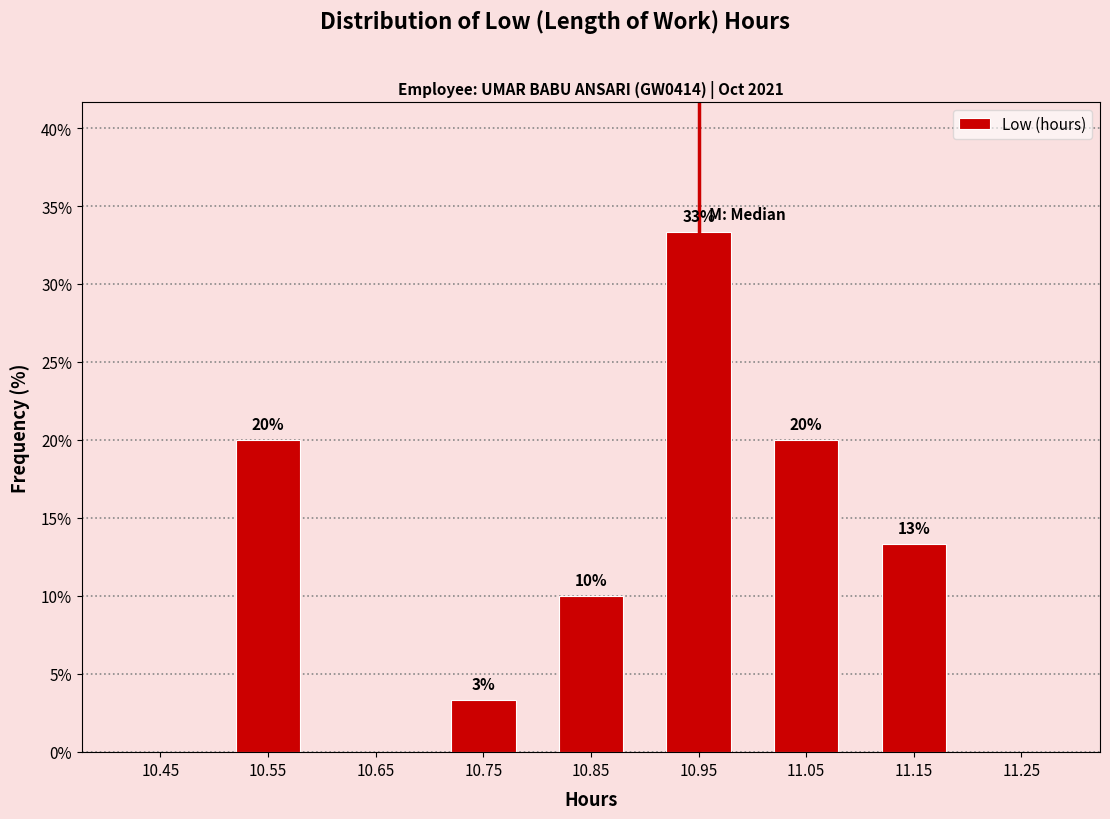

Which range on the x-axis has the tallest bar?

10.9 to 11.0